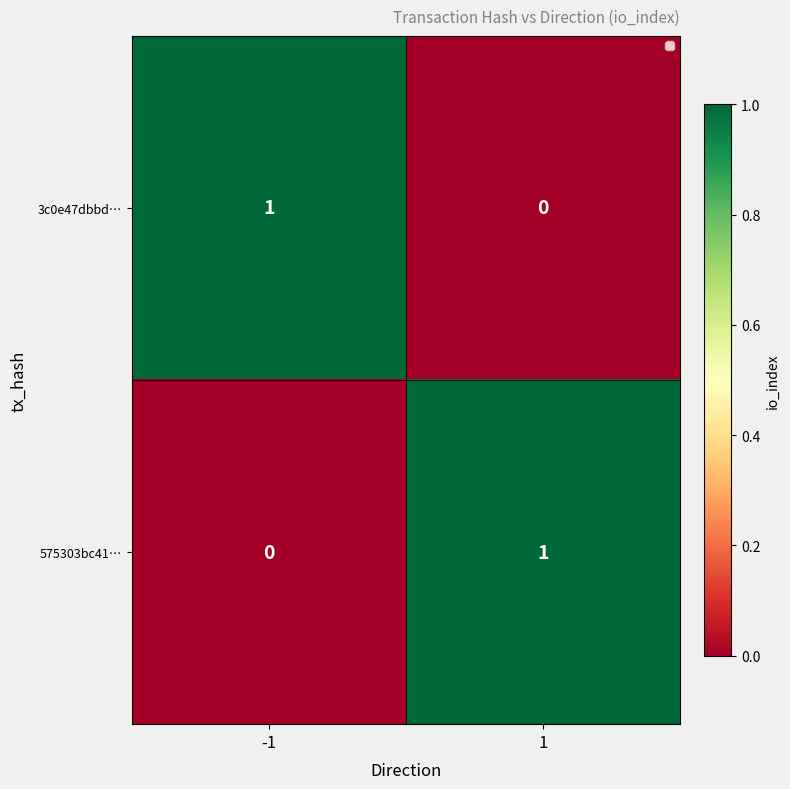

Reading left to right, extract all data points from this chart.

3c0e47dbbd…: 1	0
575303bc41…: 0	1